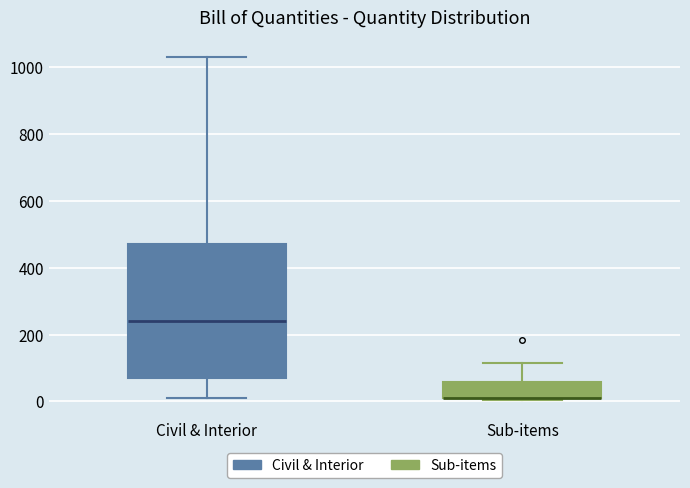

Comparing the boxes themselves (not the whiskers), which one is the tallest?

Civil & Interior